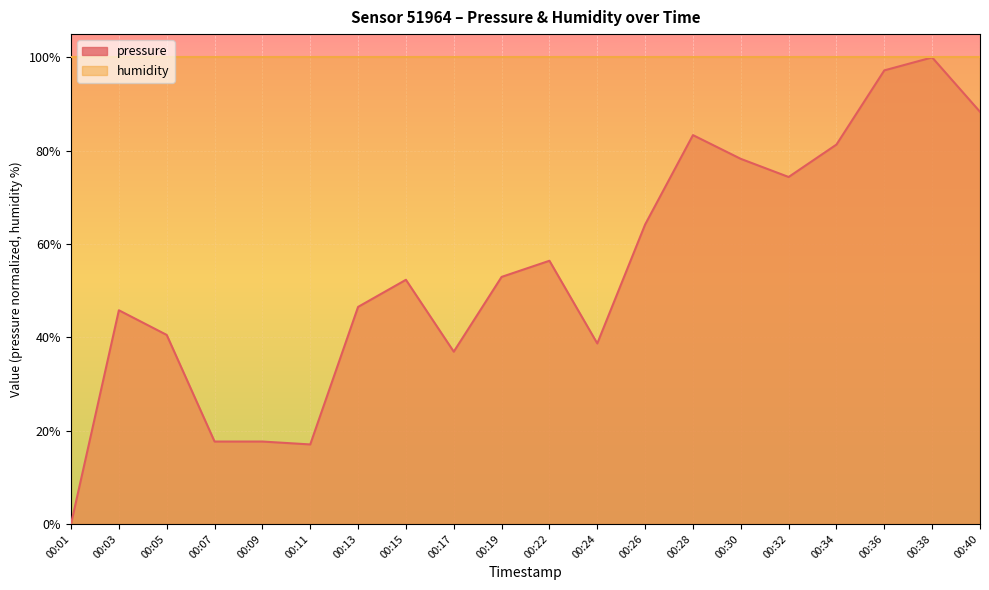

Rank the categories by value from highest to lowest.

00:38, 00:36, 00:40, 00:28, 00:34, 00:30, 00:32, 00:26, 00:22, 00:19, 00:15, 00:13, 00:03, 00:05, 00:24, 00:17, 00:07, 00:09, 00:11, 00:01